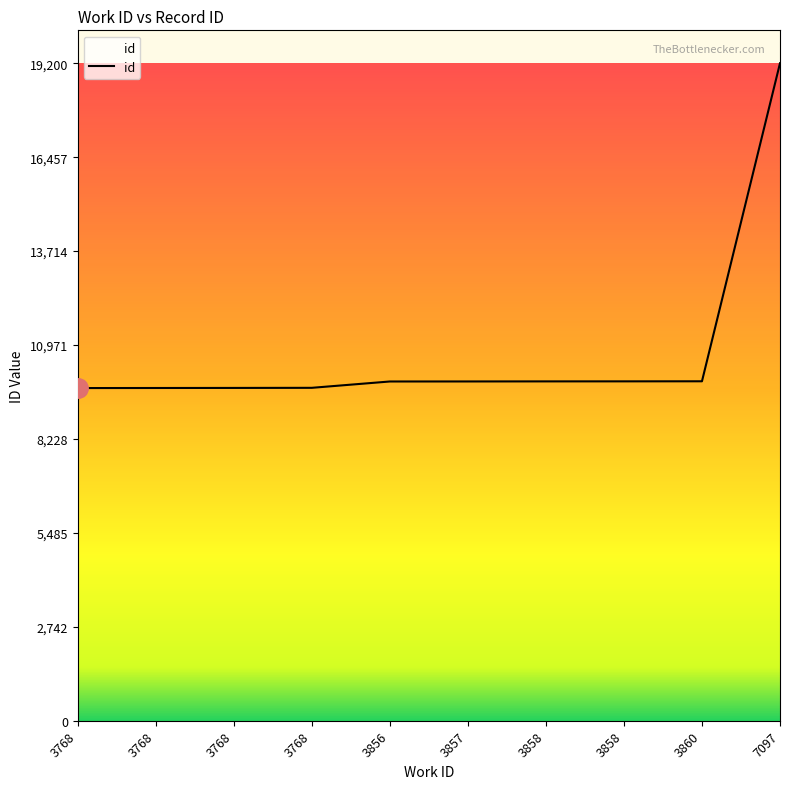

Does the chart display data point markers on the line(s)?

No